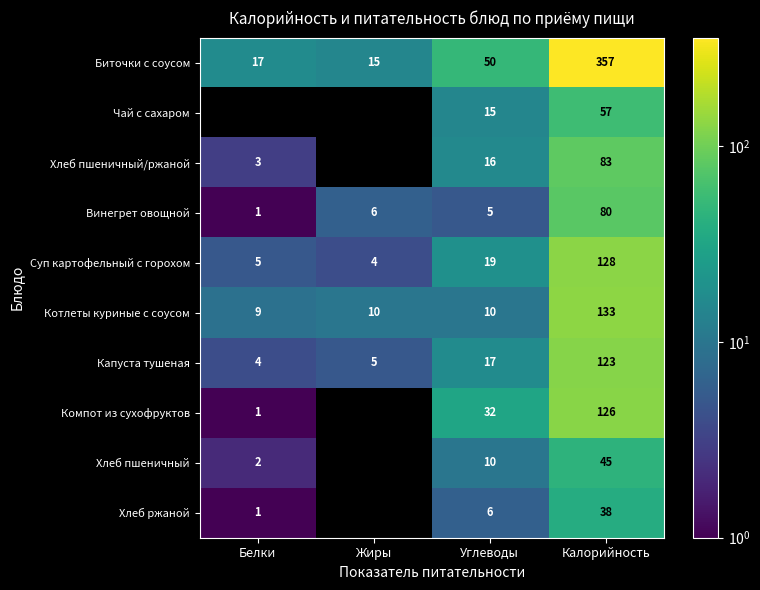

True or false: Компот из сухофруктов has a value of 71.2 at Калорийность.

False